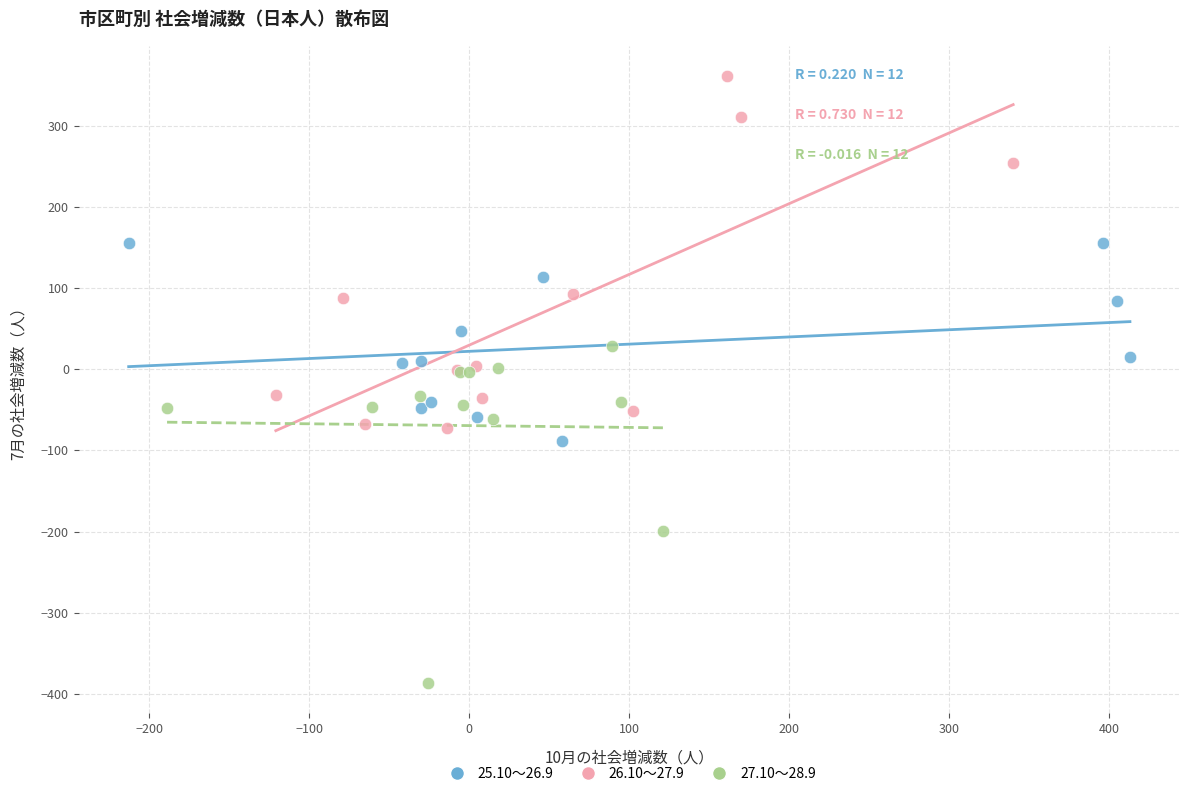

Which series reaches the maximum Y coordinate?

26.10～27.9